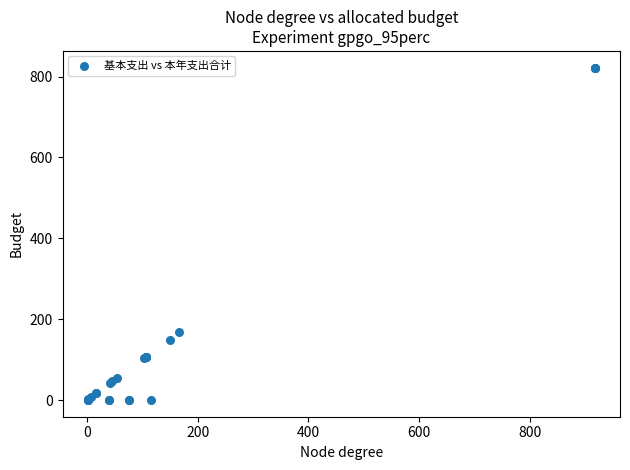

What Y value in the scatter plot is closest to 411?

167.2